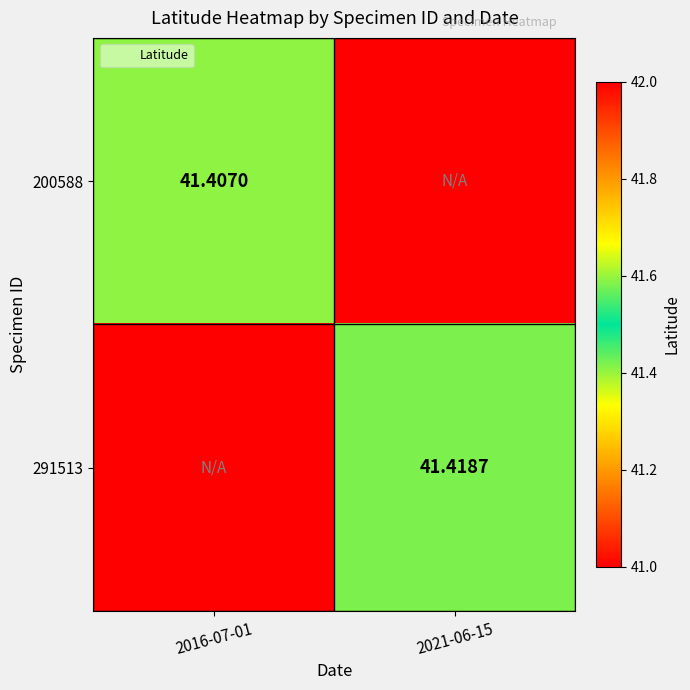

At how many categories does at least one series exceed 36?

2